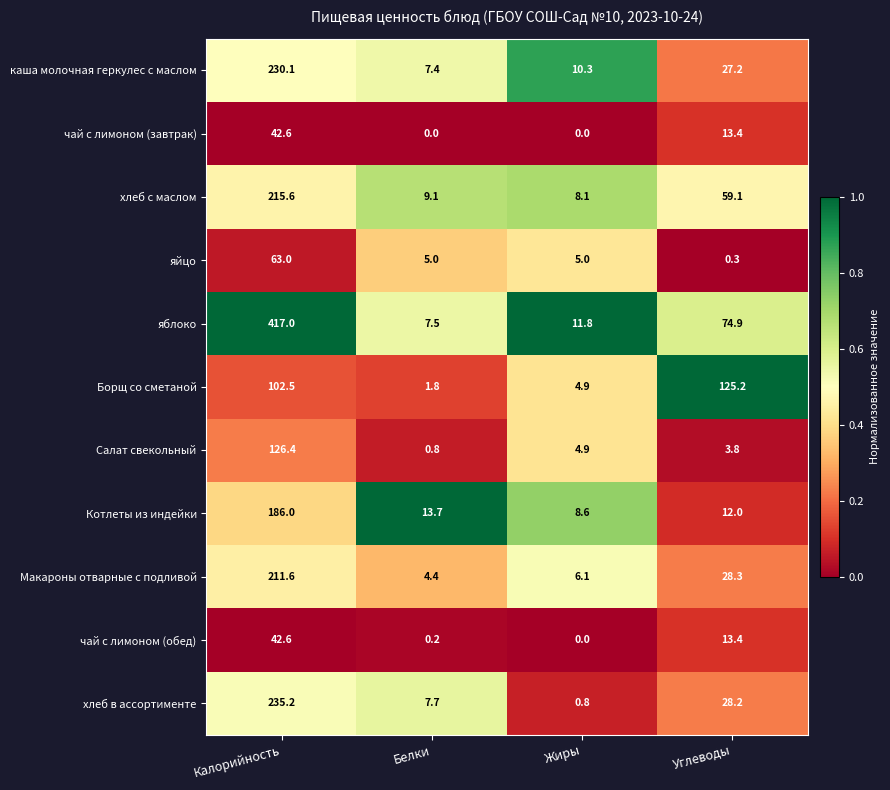

What is the maximum value shown in the chart?

417.0